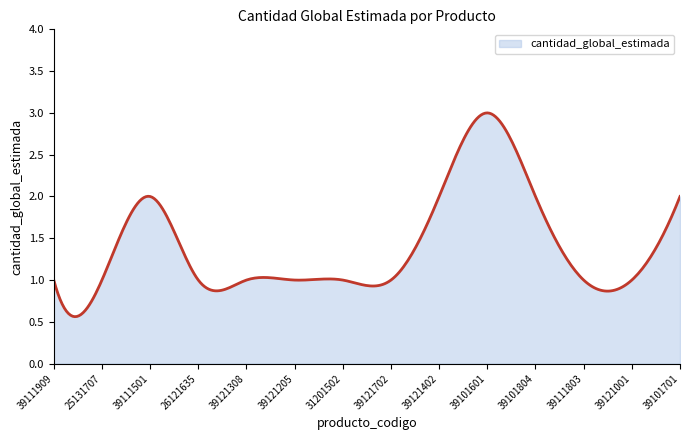

What is the minimum value shown in the chart?

0.6